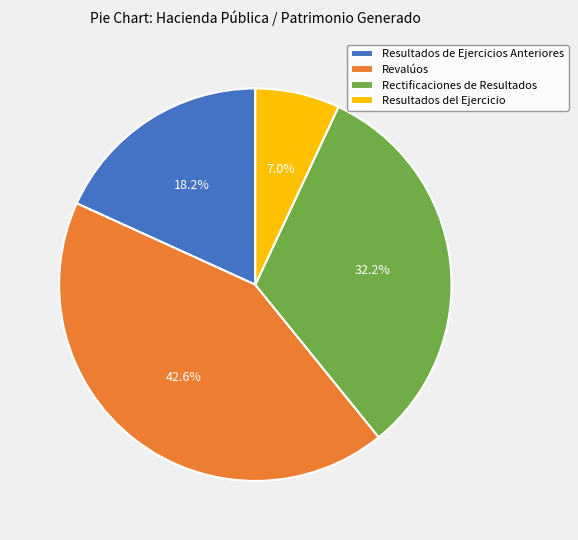

To the nearest percent, what is the average slice percentage?

25%